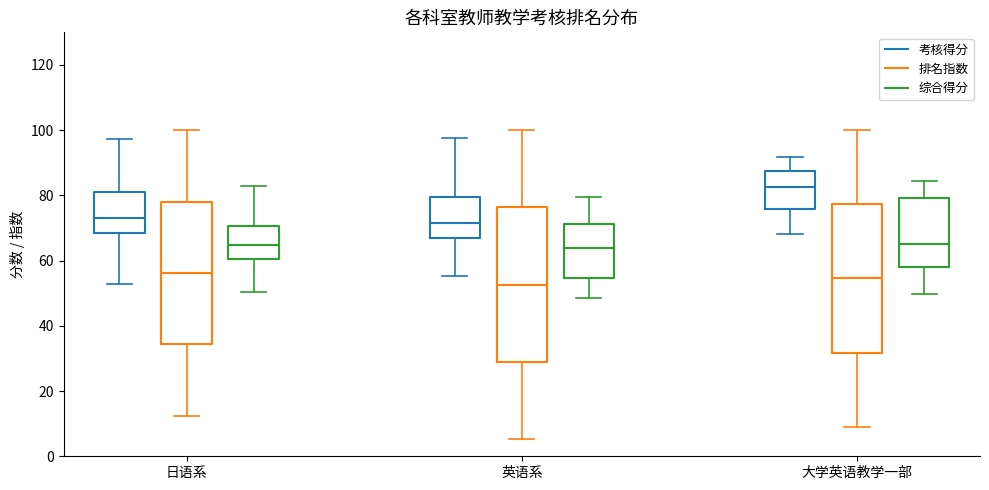

Which box's median line is the highest?

大学英语教学一部 (考核得分)